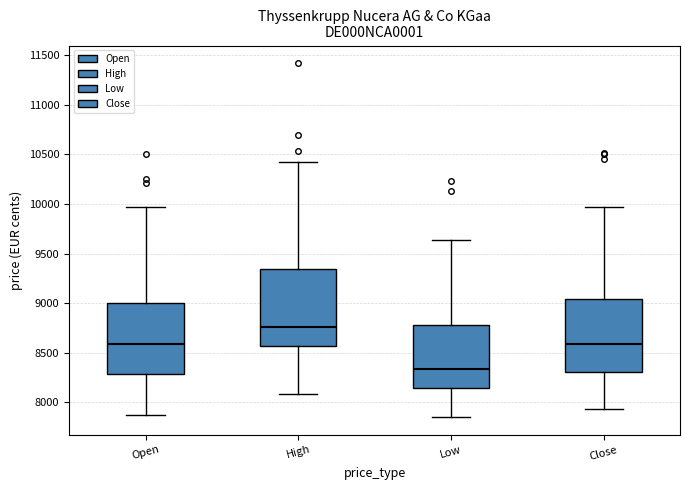

Reading left to right, read every box against the y-axis: the position of its median line, the range the box covers, and the ends of its whiskers. The values are not printed on the chart, so give them approximately, as read against the axis.

Open: median 8600, box 8300 to 9000, whiskers 7900 to 9950
High: median 8750, box 8550 to 9350, whiskers 8100 to 10400
Low: median 8350, box 8150 to 8800, whiskers 7850 to 9650
Close: median 8600, box 8300 to 9050, whiskers 7950 to 9950